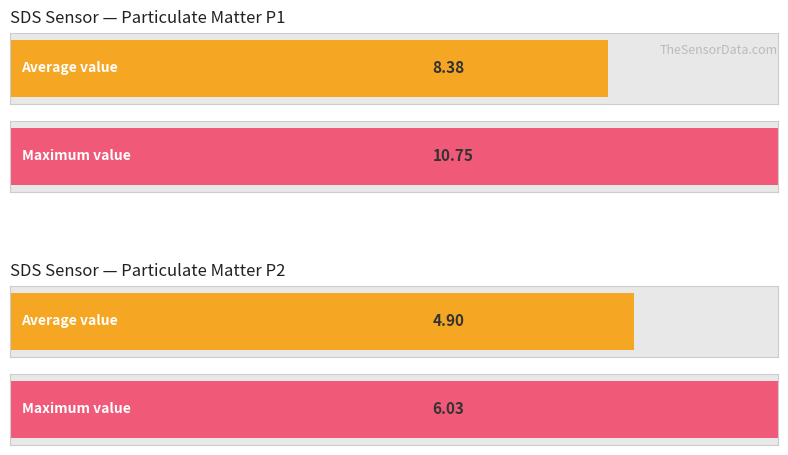

How many categories are shown in the chart?

2